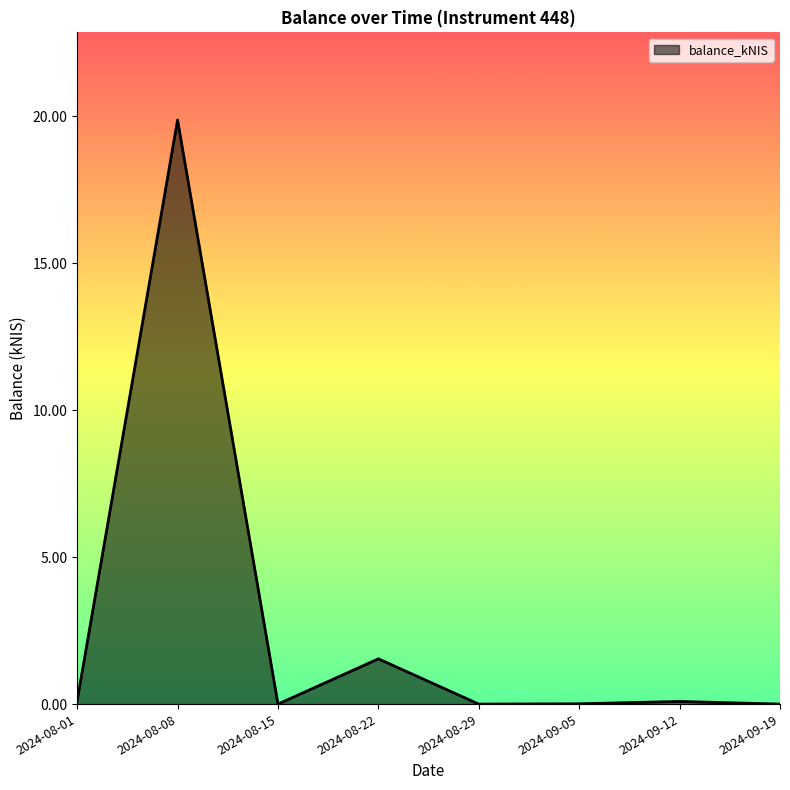

Read the value at 2024-08-22.

1.5